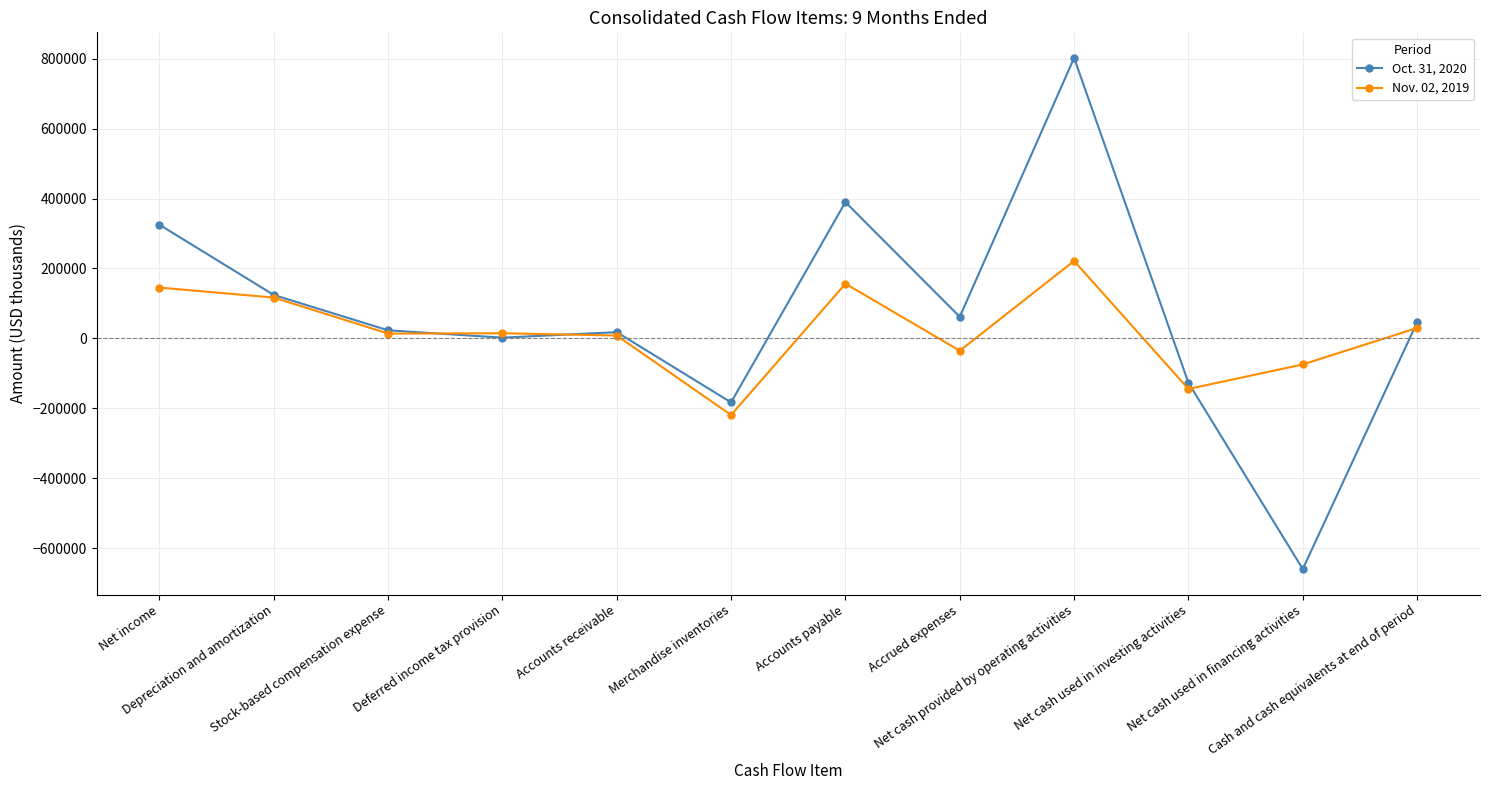

Rank the series by their average value, from highest to lowest.

Oct. 31, 2020, Nov. 02, 2019